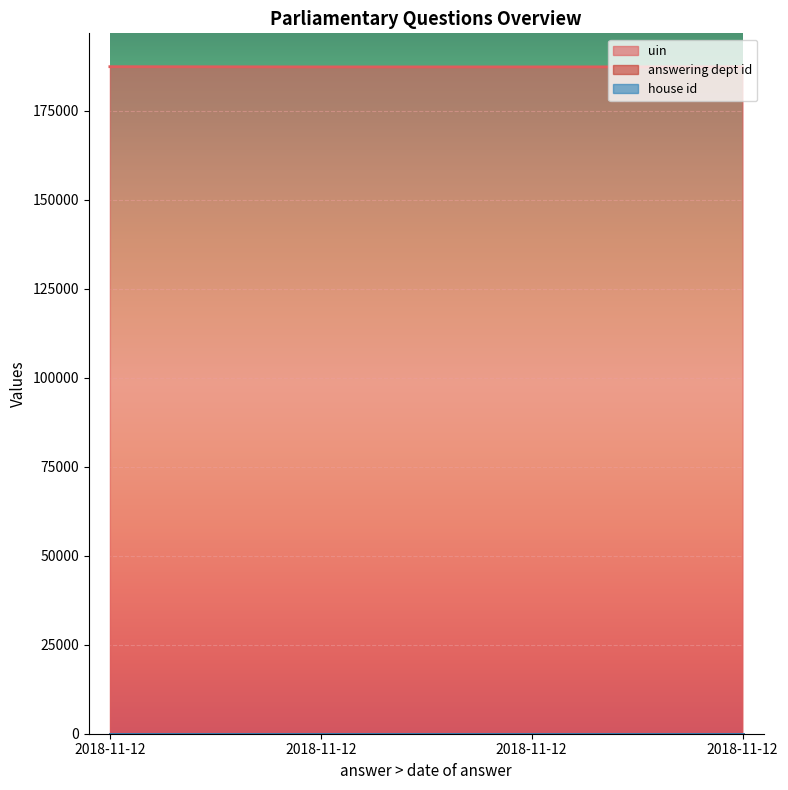

How many lines are shown in the chart?

3